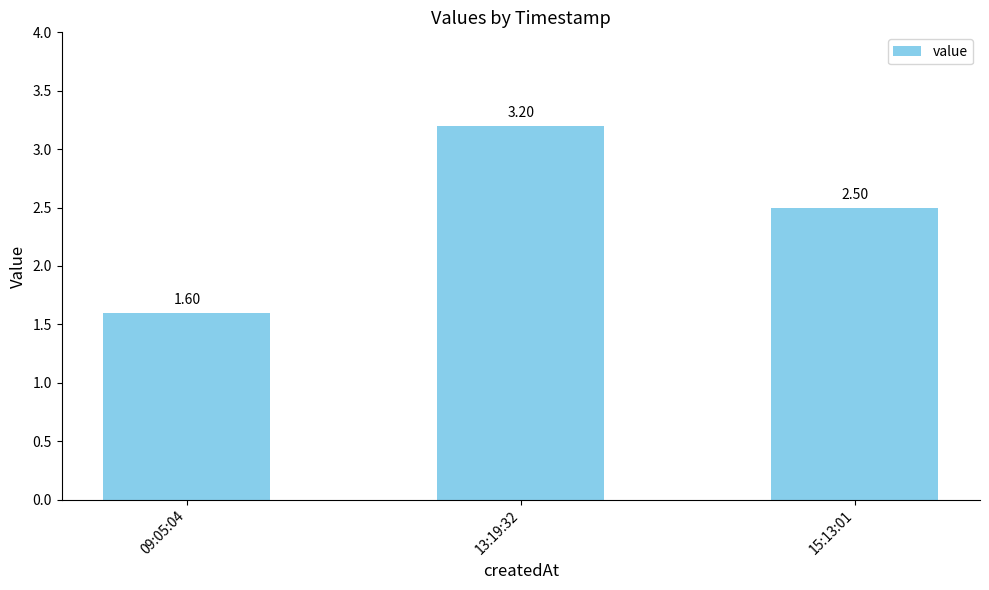

The value at 13:19:32 is 3.2. True or false?

True